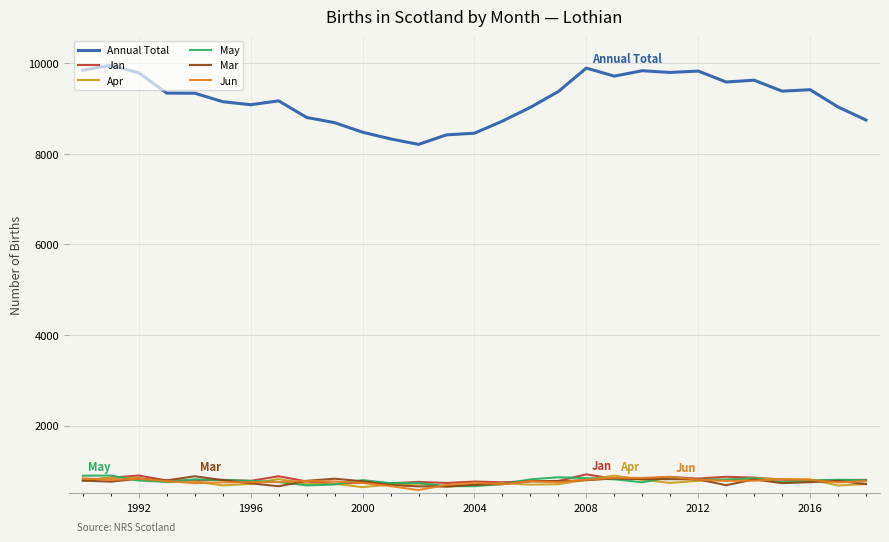

Which series has the largest total across all categories?

Annual Total